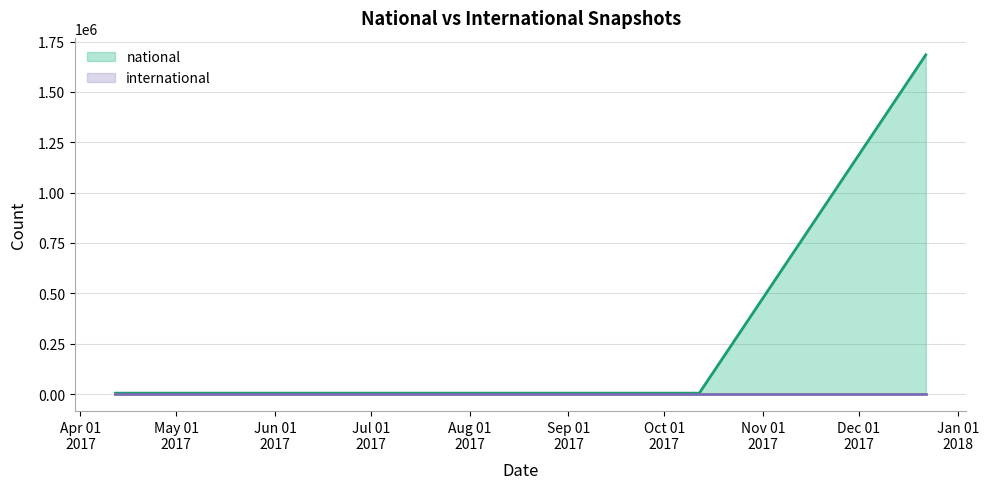

The value at 2017-04-12 is 4239. True or false?

True